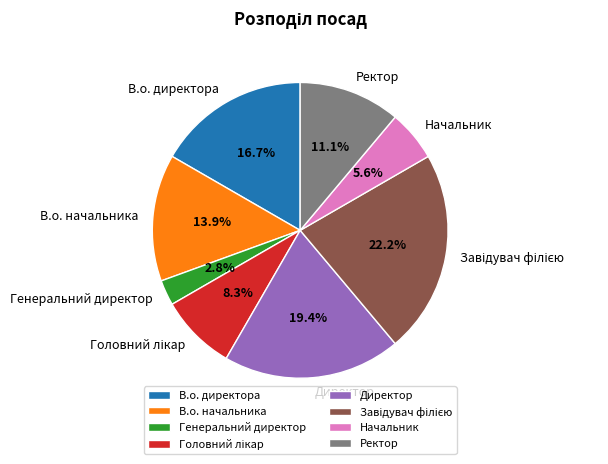

How many slices are in this pie chart?

8